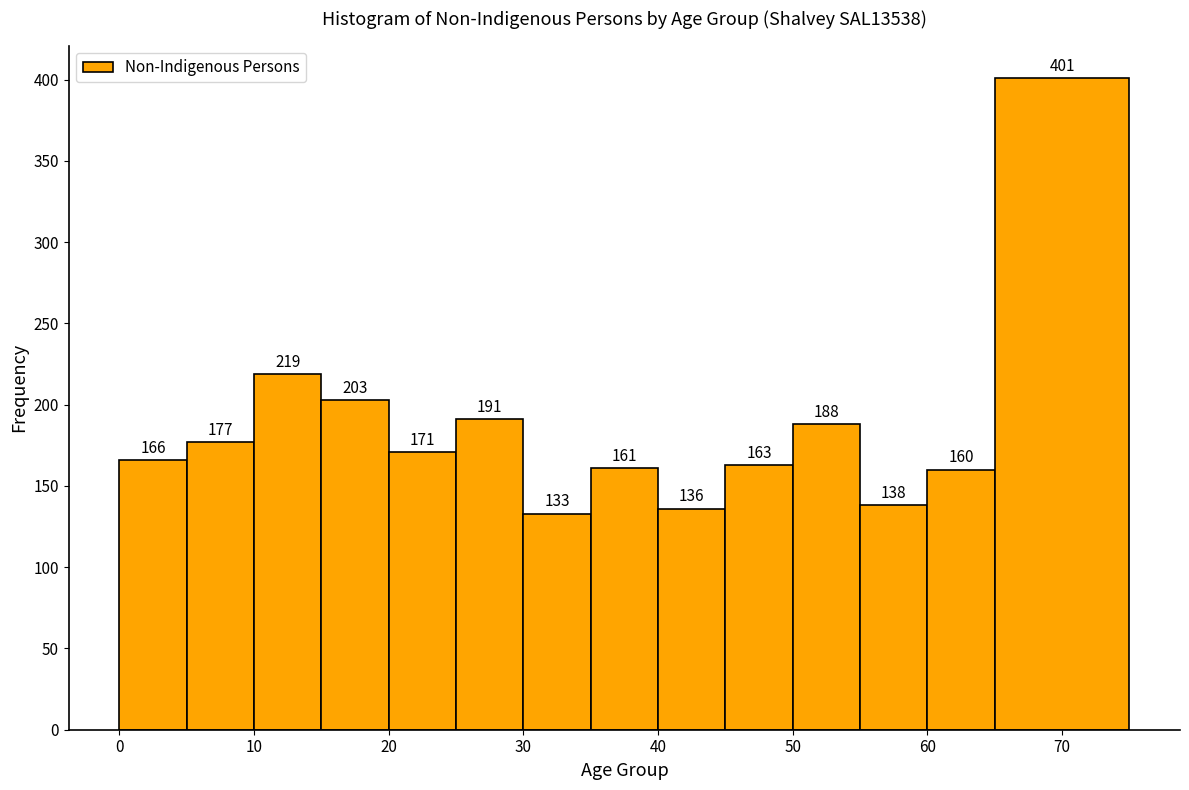

Reading left to right, transcribe this chart: for each bar, give the range it covers on the x-axis and its height.

0 to 5: 166
5 to 10: 177
10 to 15: 219
15 to 20: 203
20 to 25: 171
25 to 30: 191
30 to 35: 133
35 to 40: 161
40 to 45: 136
45 to 50: 163
50 to 55: 188
55 to 60: 138
60 to 65: 160
65 to 75: 401